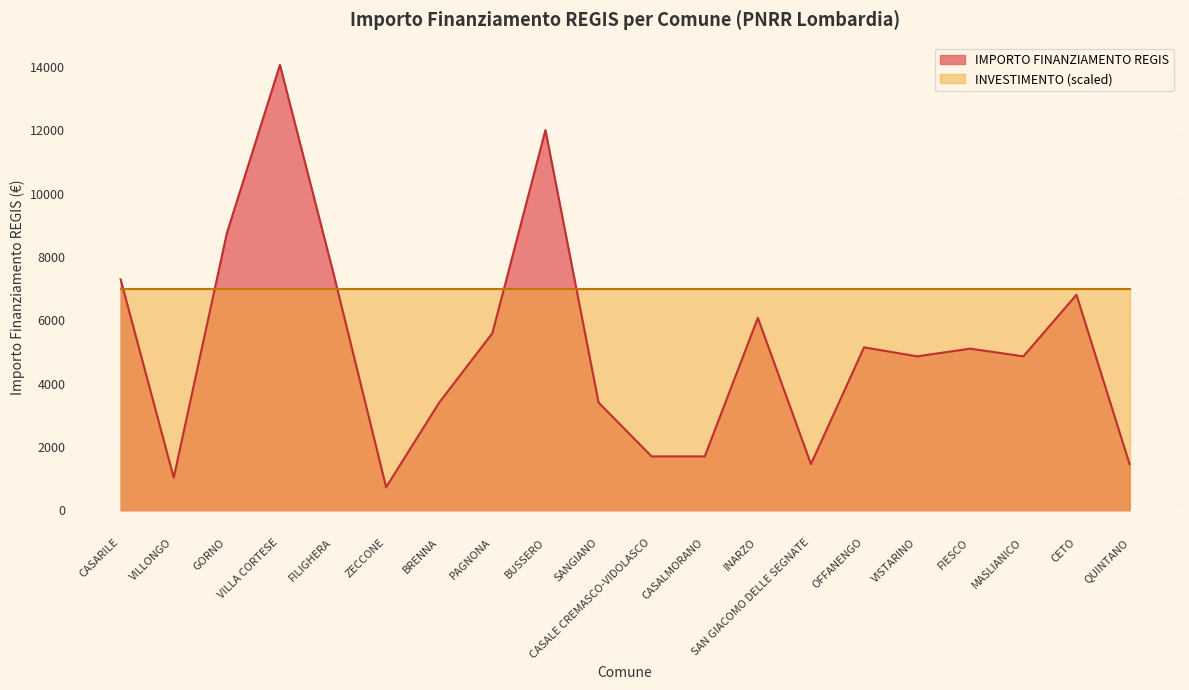

Is it true that the value at FIESCO is 2685?

False